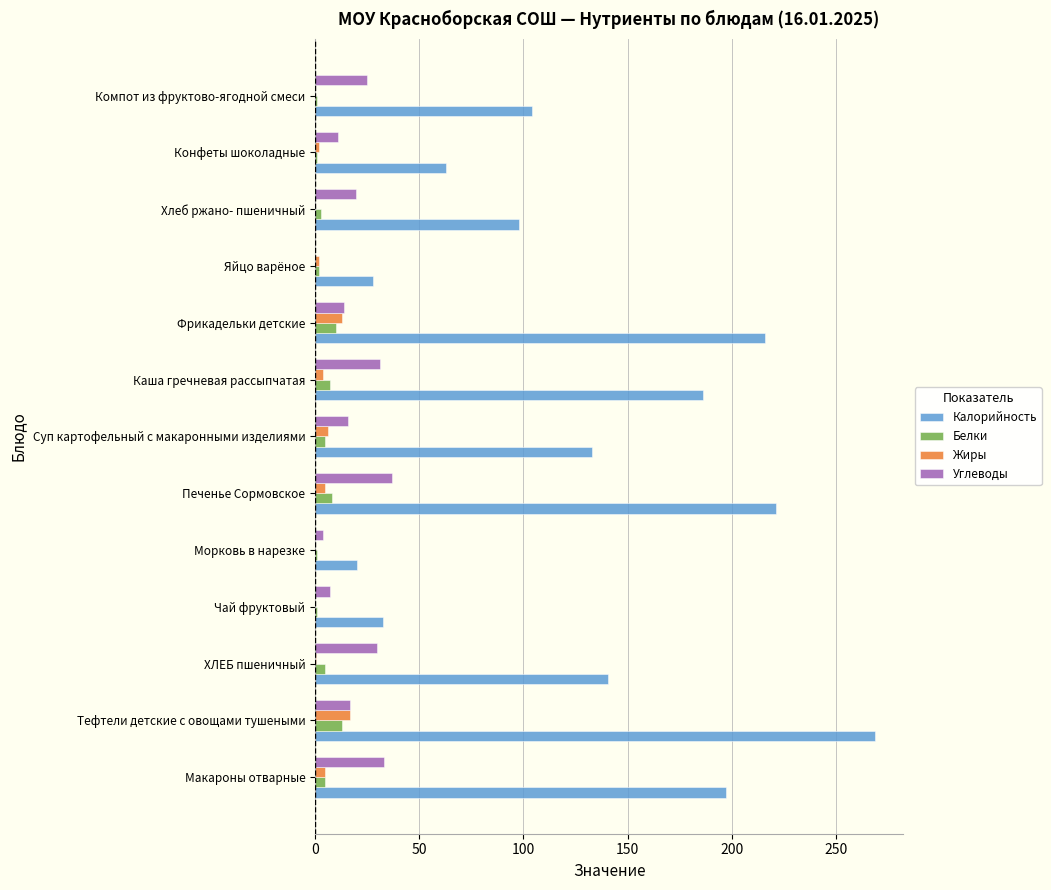

The value of Белки at Каша гречневая рассыпчатая is 7.0. True or false?

True